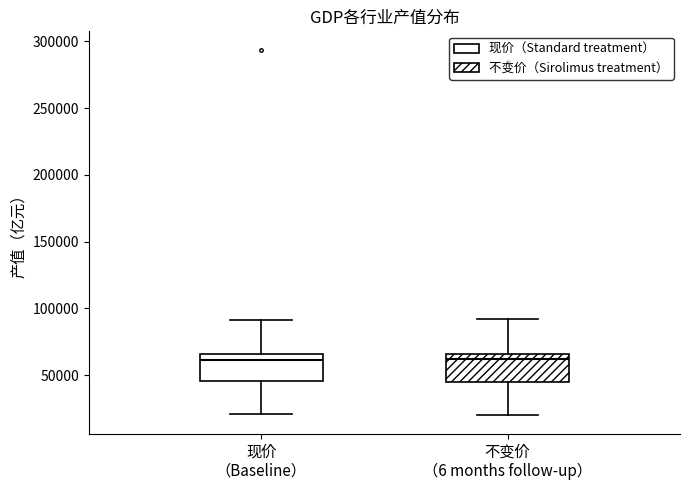

Reading left to right, read every box against the y-axis: the position of its median line, the range the box covers, and the ends of its whiskers. The values are not printed on the chart, so give them approximately, as read against the axis.

现价 （Baseline）: median 60000, box 45000 to 65000, whiskers 20000 to 90000
不变价 （6 months follow-up）: median 60000, box 45000 to 65000, whiskers 20000 to 90000